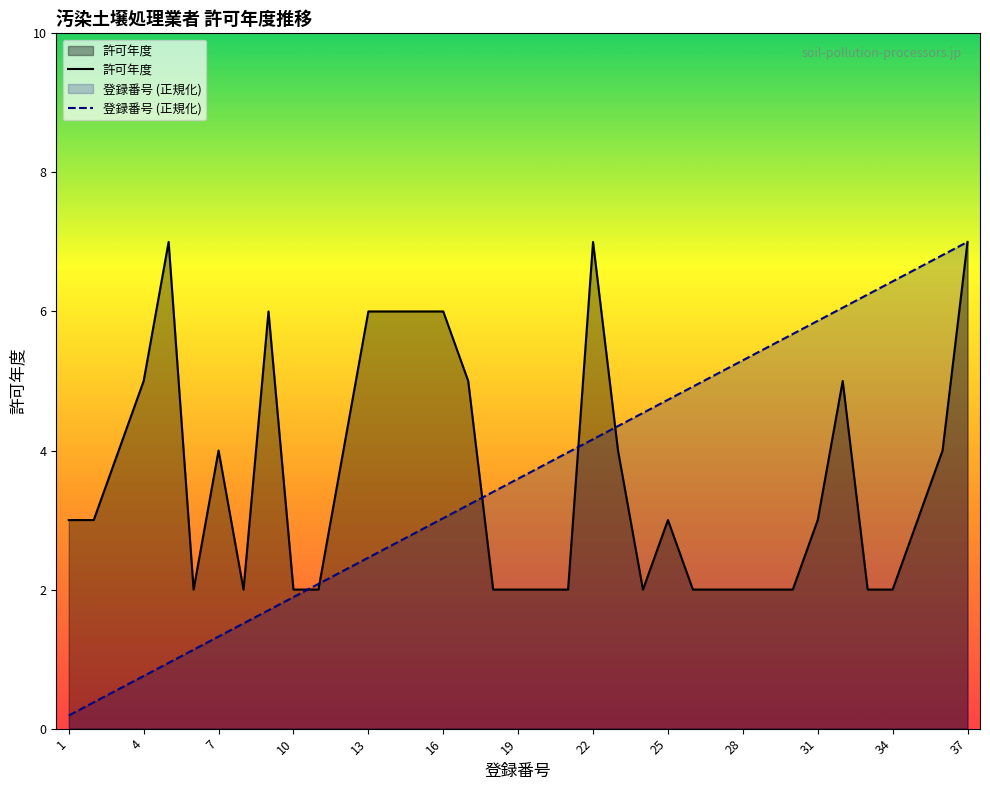

After their last crossing, which series has the higher values: 登録番号 (正規化) or 許可年度?

登録番号 (正規化)